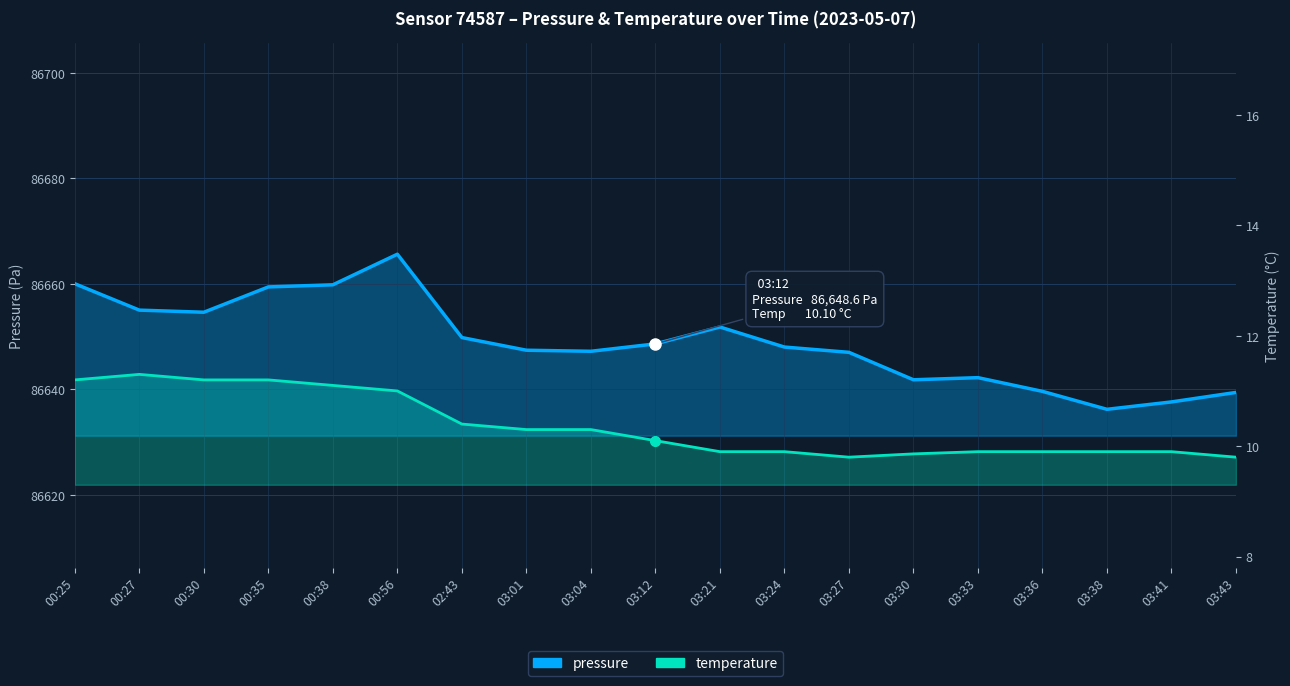

Which series has the widest spread of values?

pressure